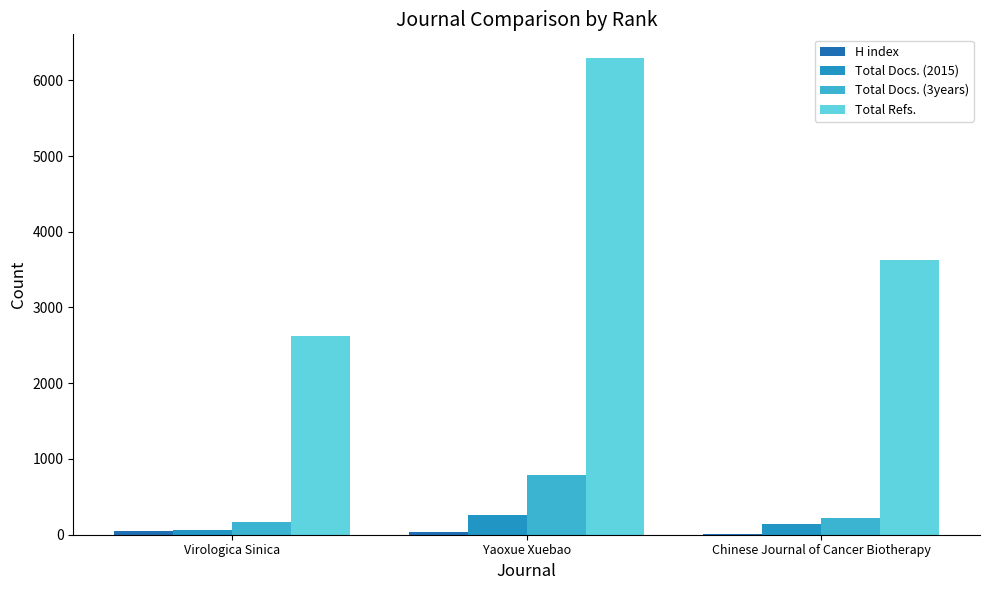

At which category is the sum across all series the highest?

Yaoxue Xuebao